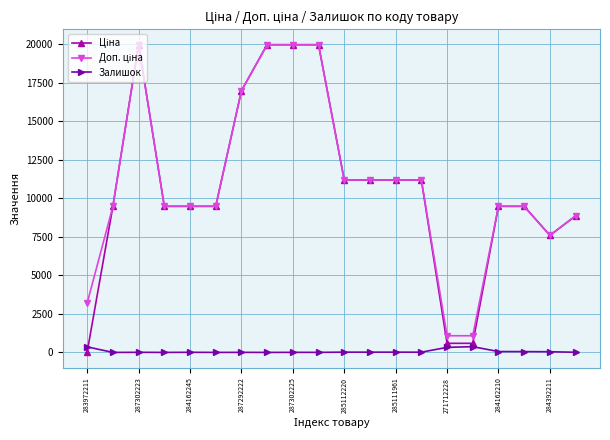

True or false: Залишок has more than 0 points higher than both neighbors.

True